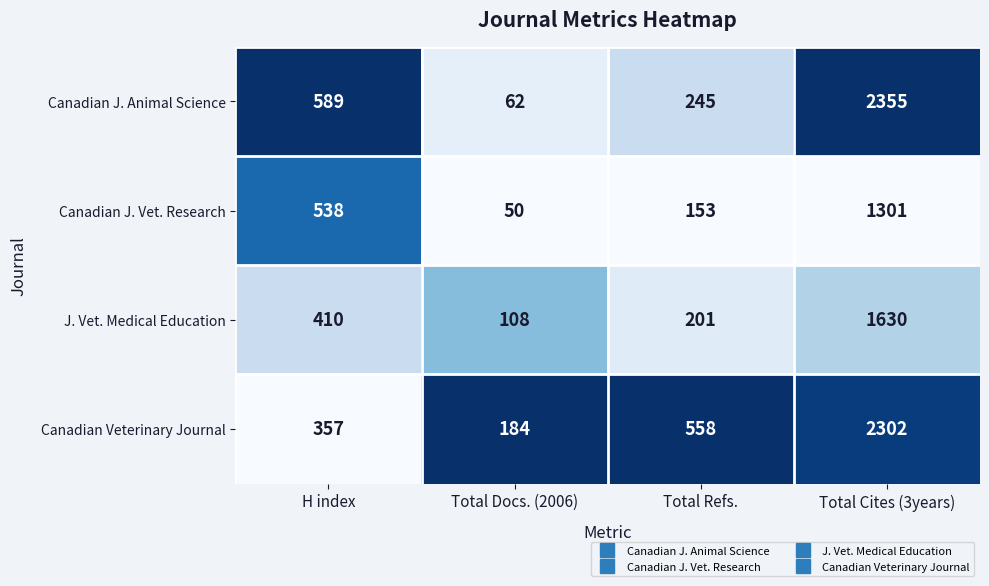

At H index, list the series in order from largest to smallest.

Canadian J. Animal Science, Canadian J. Vet. Research, J. Vet. Medical Education, Canadian Veterinary Journal